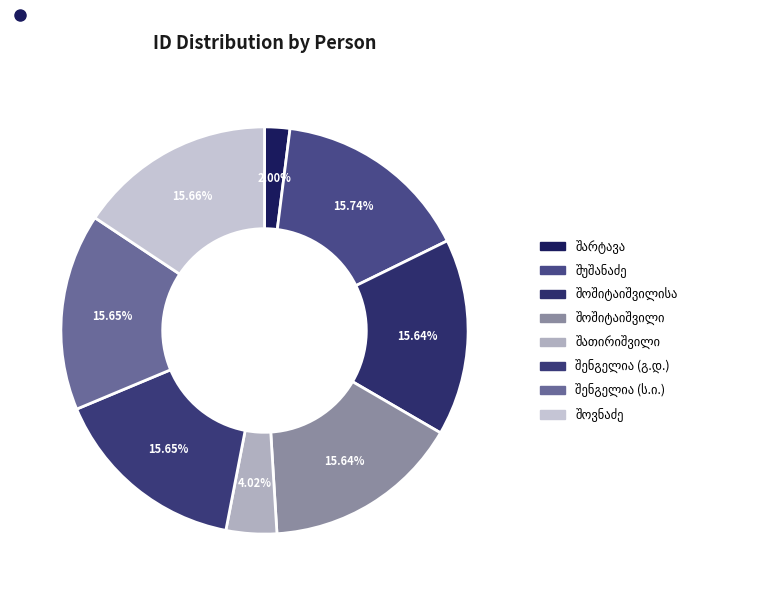

What is the change in value from მინა ესტატეს ძე შათირიშვილი to გიორგი დავითის ძე შენგელია?

+22173